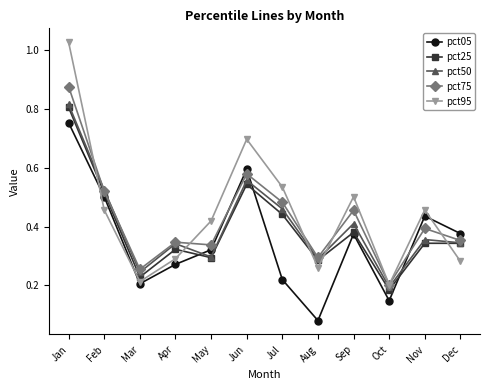

At which category does pct95 reach its first local valley?

Mar